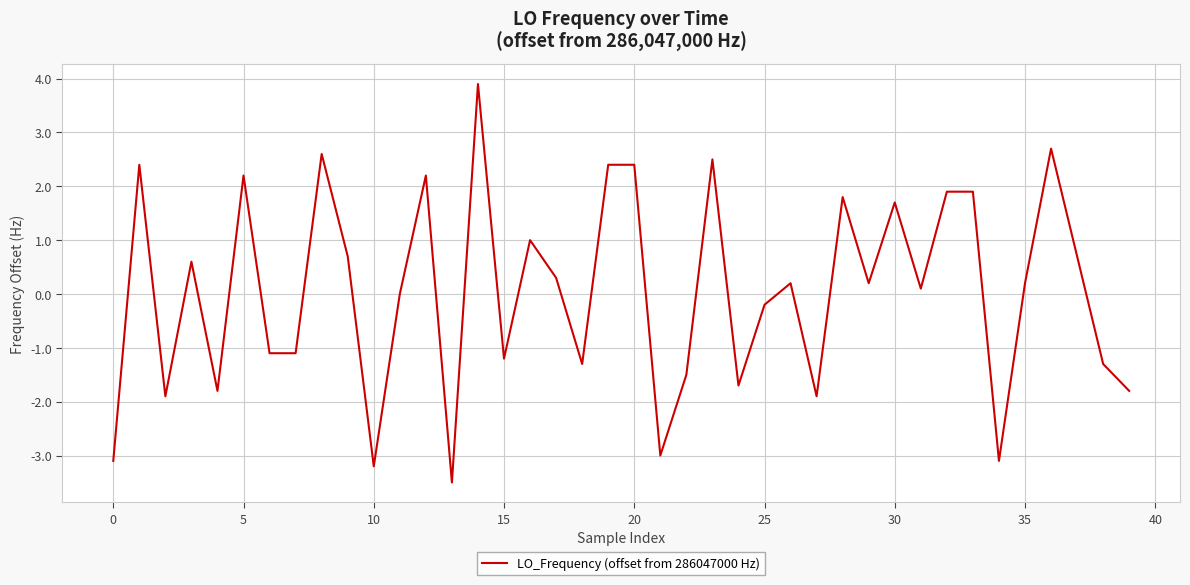

What is the difference between the maximum and minimum values?

7.4